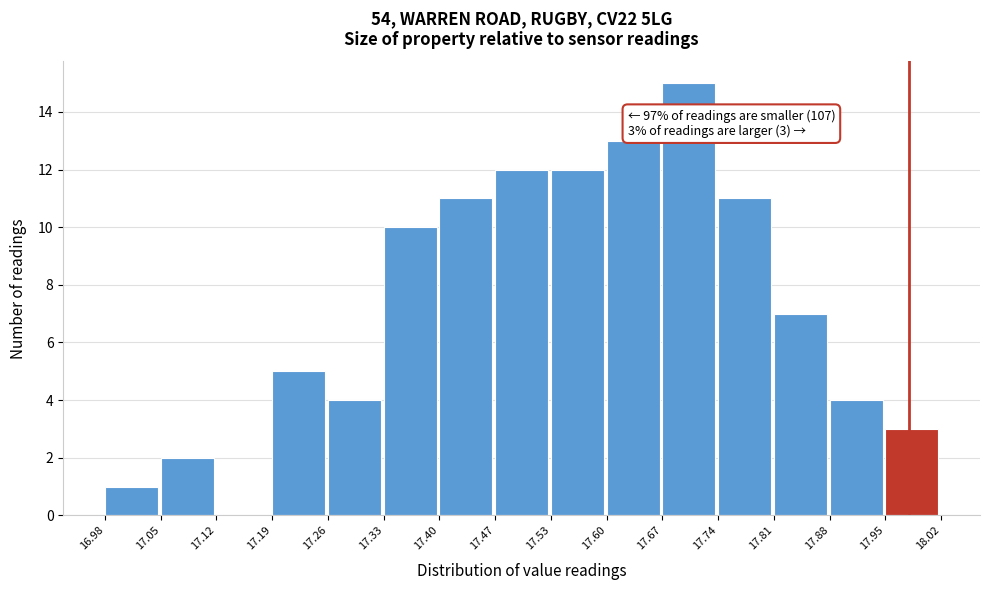

Over which range of the x-axis is the bar tallest?

17.67 to 17.74